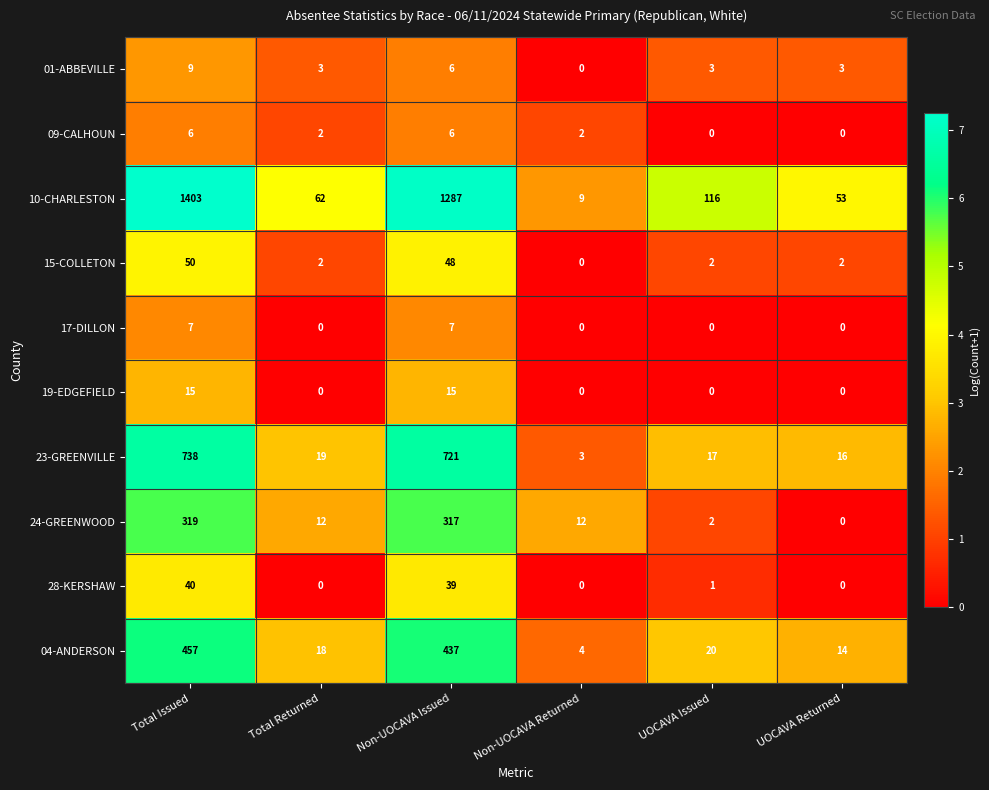

The 23-GREENVILLE series shows 1236 at Non-UOCAVA Issued. True or false?

False